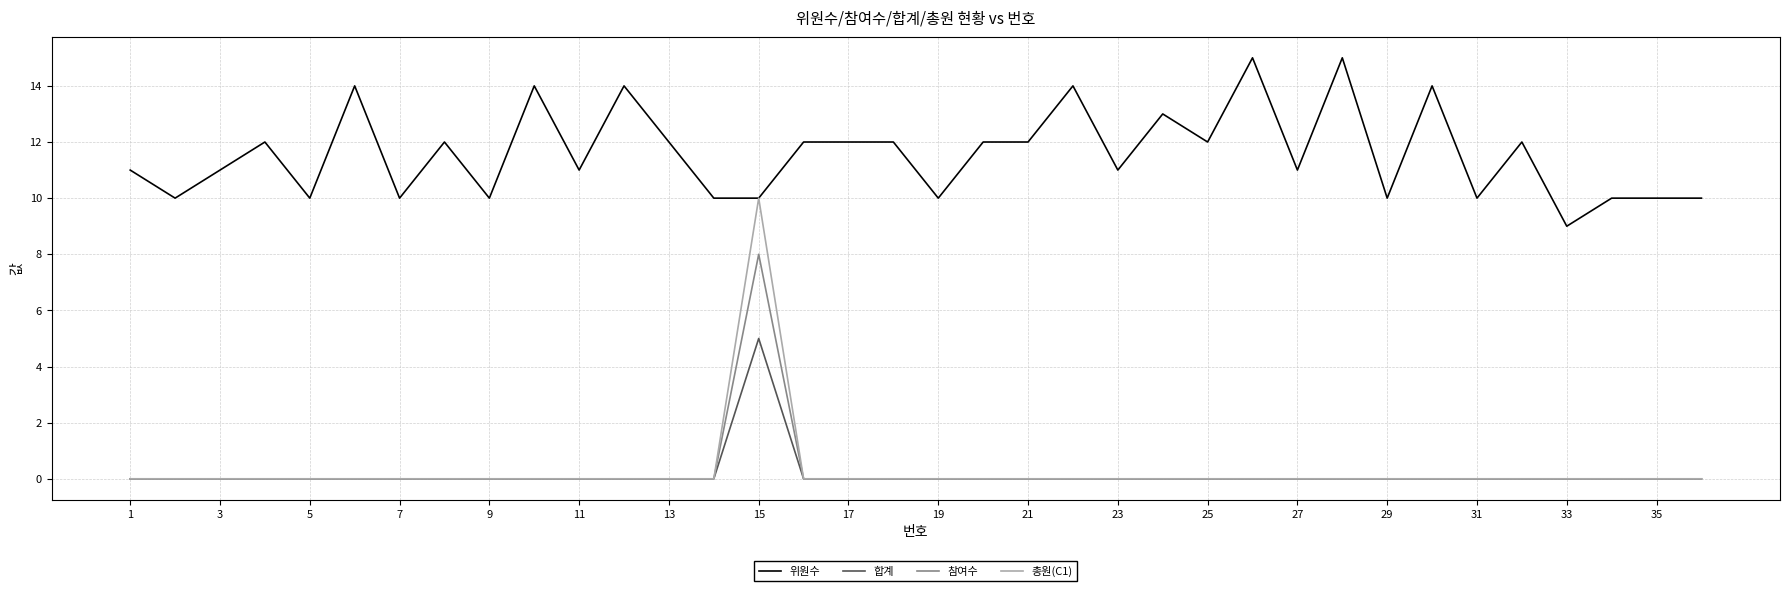

True or false: 합계 and 위원수 cross at least once.

False